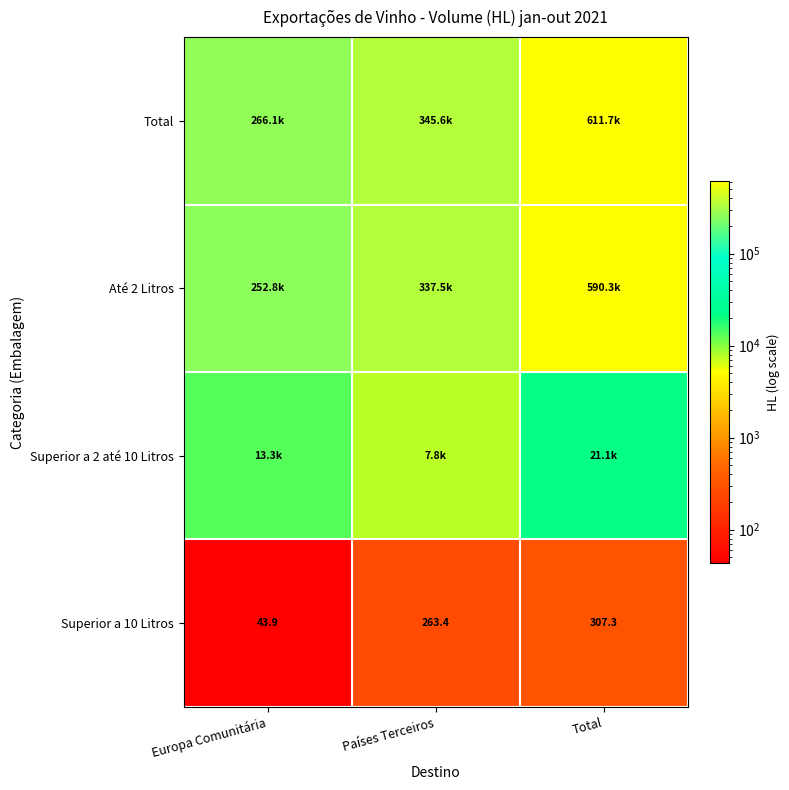

Rank the categories by Superior a 10 Litros value from lowest to highest.

Europa Comunitária, Países Terceiros, Total